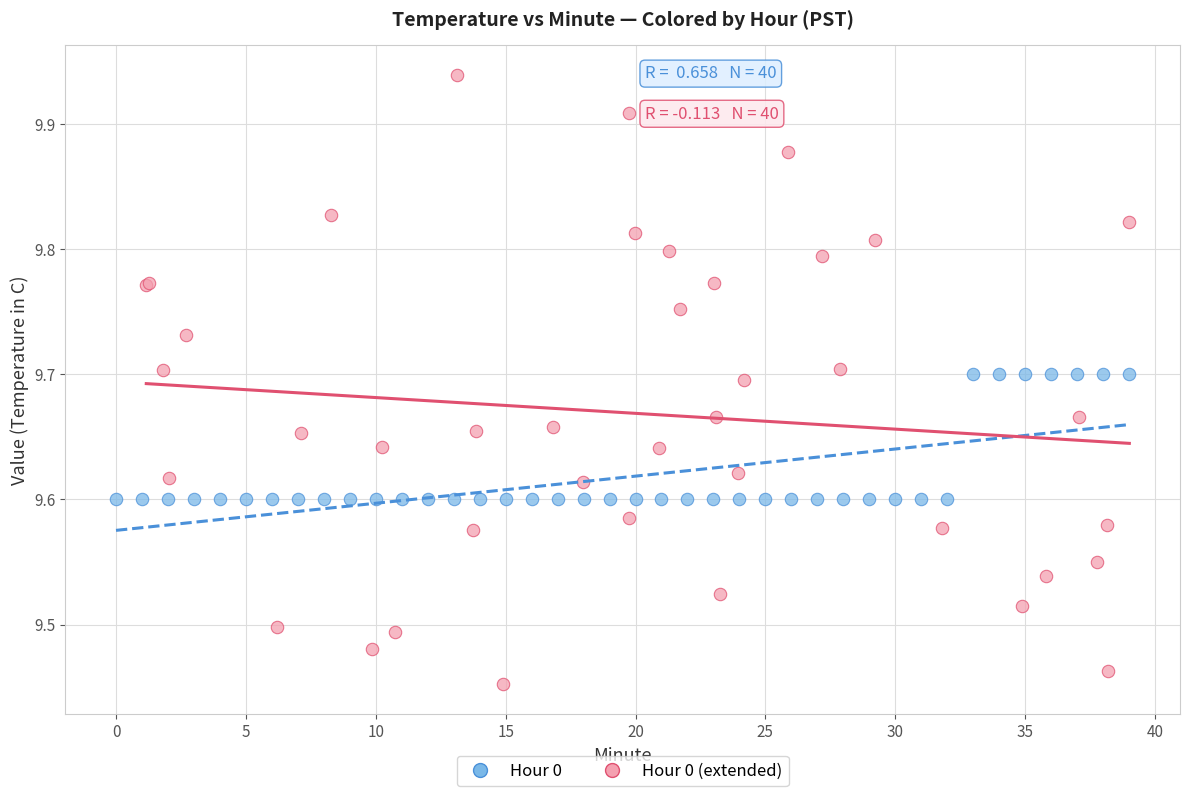

What are all the series names shown in the legend?

Hour 0, Hour 0 (extended)